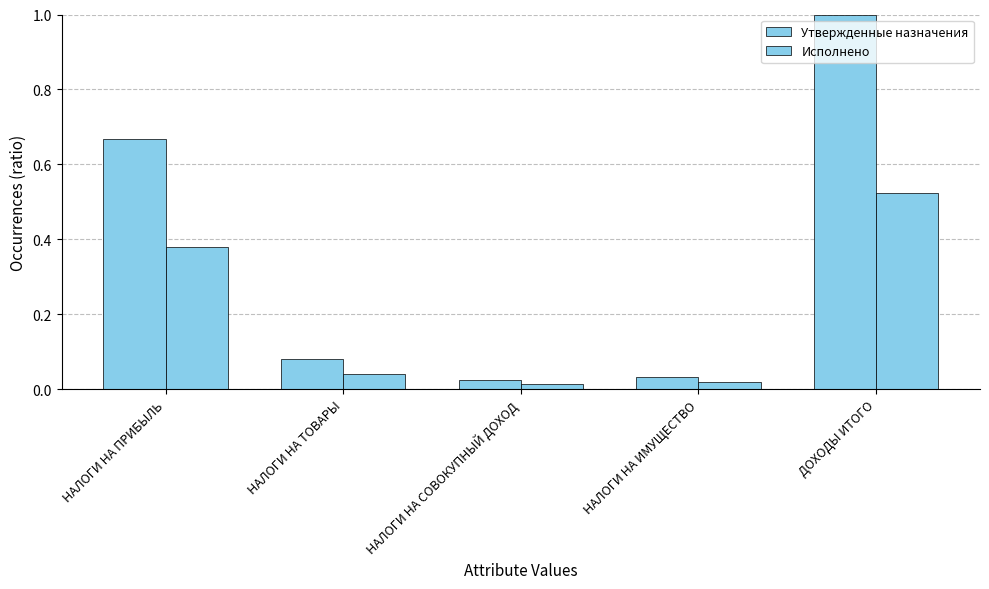

Are the bars grouped side by side (vs. stacked)?

Yes